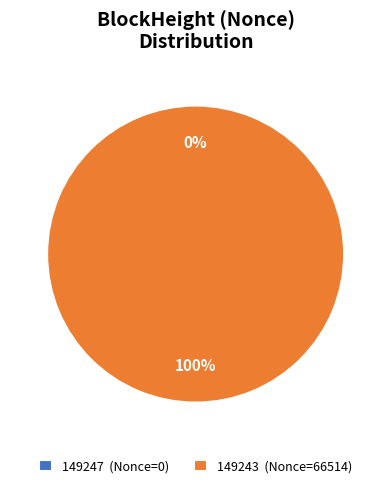

Is it true that 149247 is 8% of the pie?

False